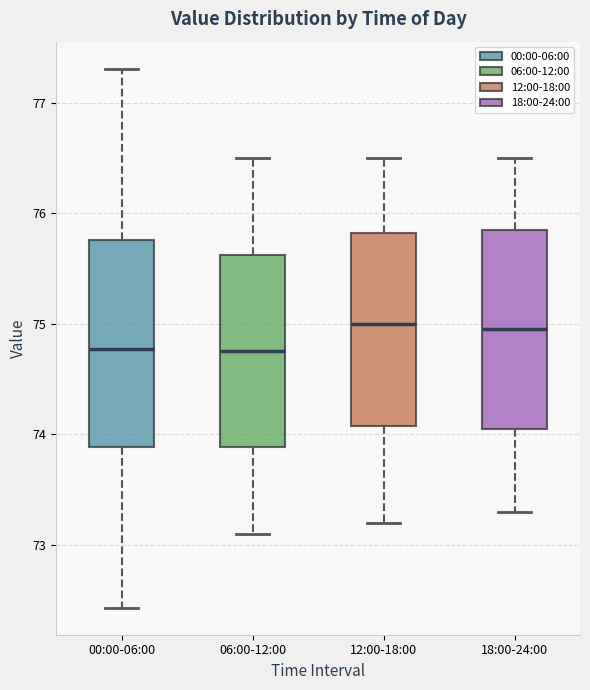

Where does the lower whisker of the box for 00:00-06:00 end on the y-axis? The values are not printed on the chart, so give them approximately, as read against the axis.

72.4